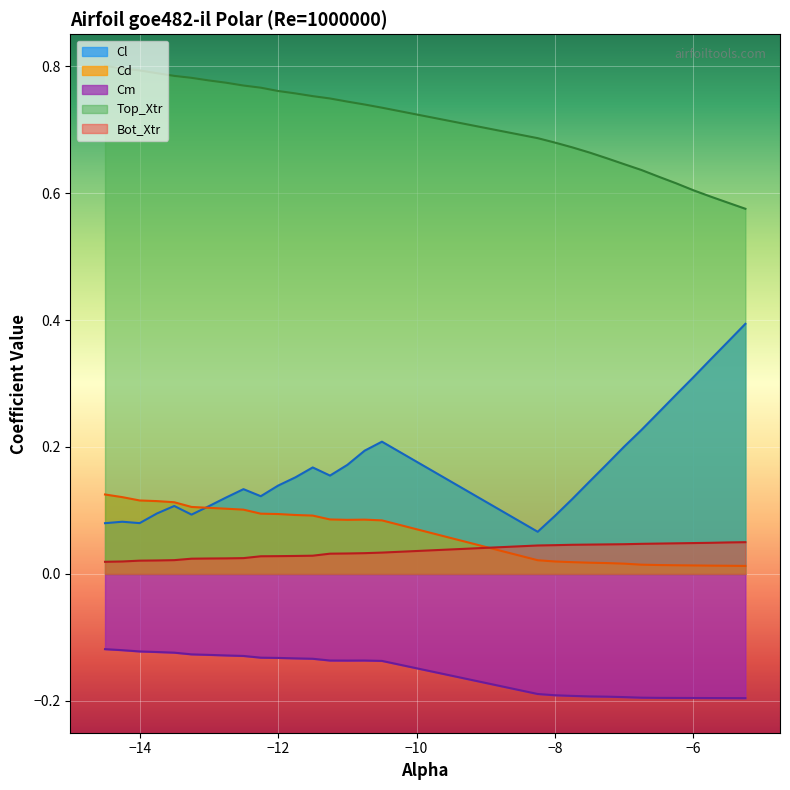

Which series has the widest spread of values?

Cl